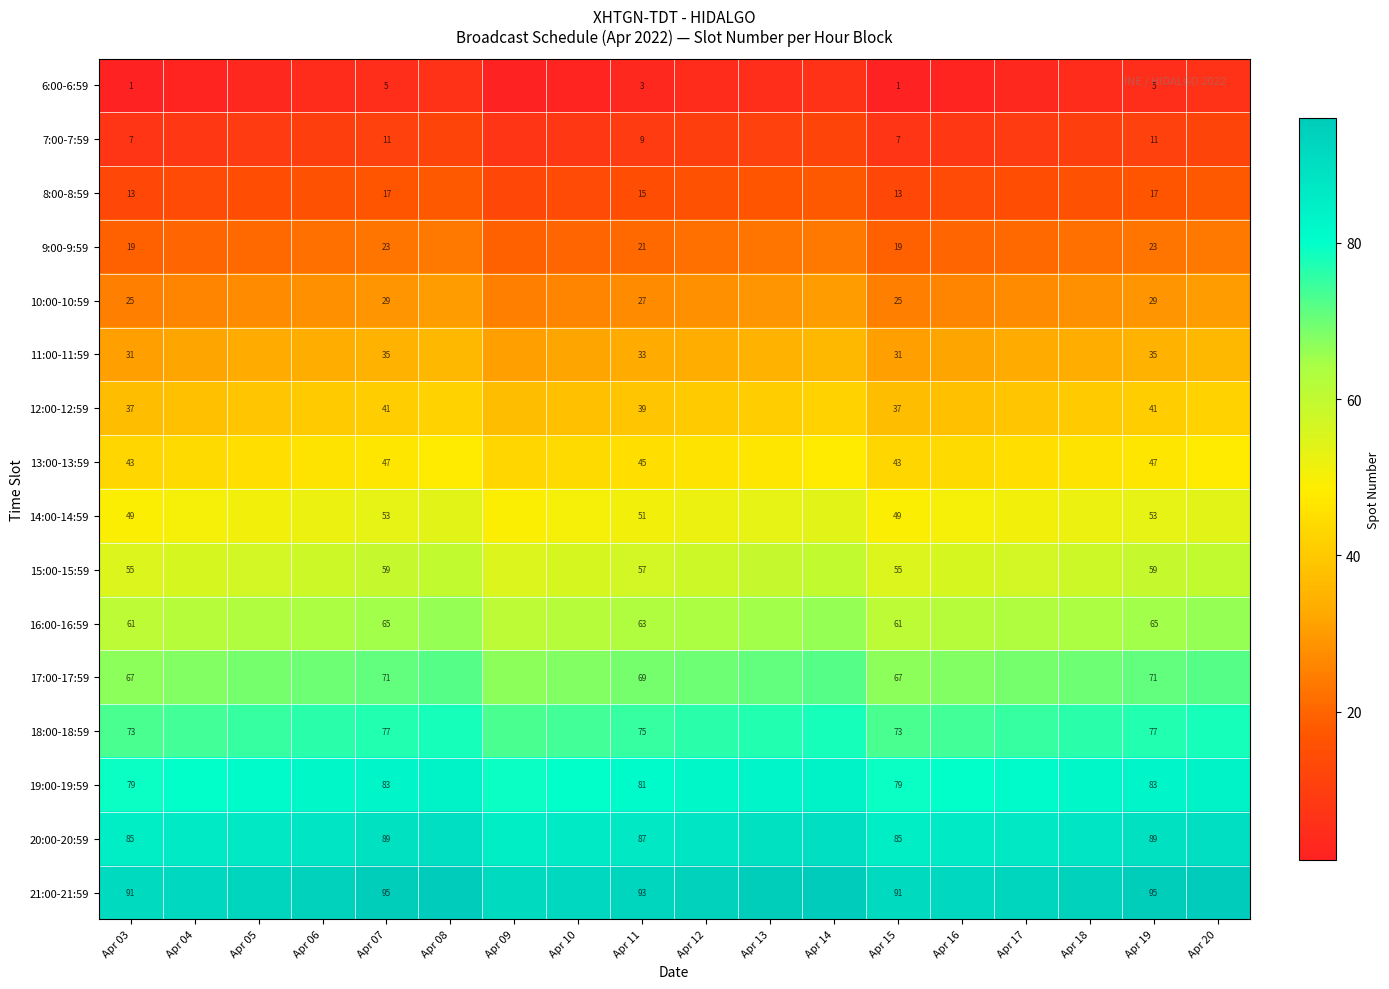

Is it true that 14:00-14:59 equals 53 at Apr 07?

True